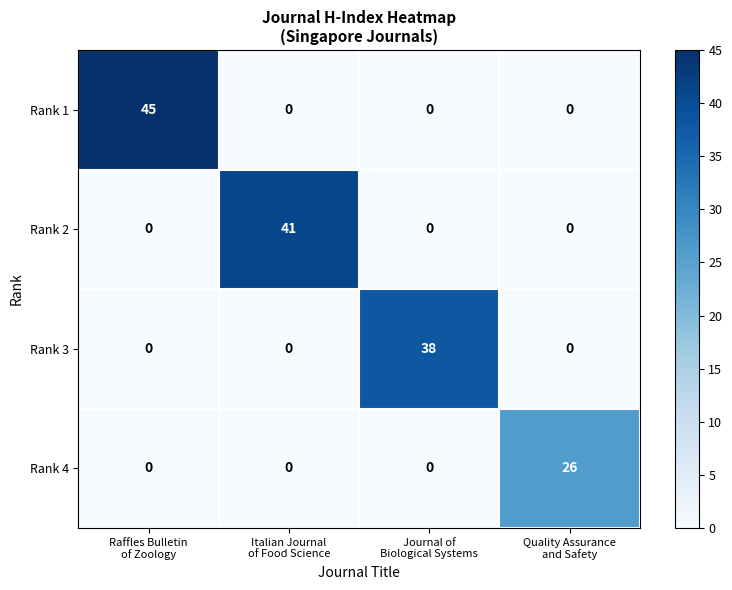

Count the number of data series in this chart.

4